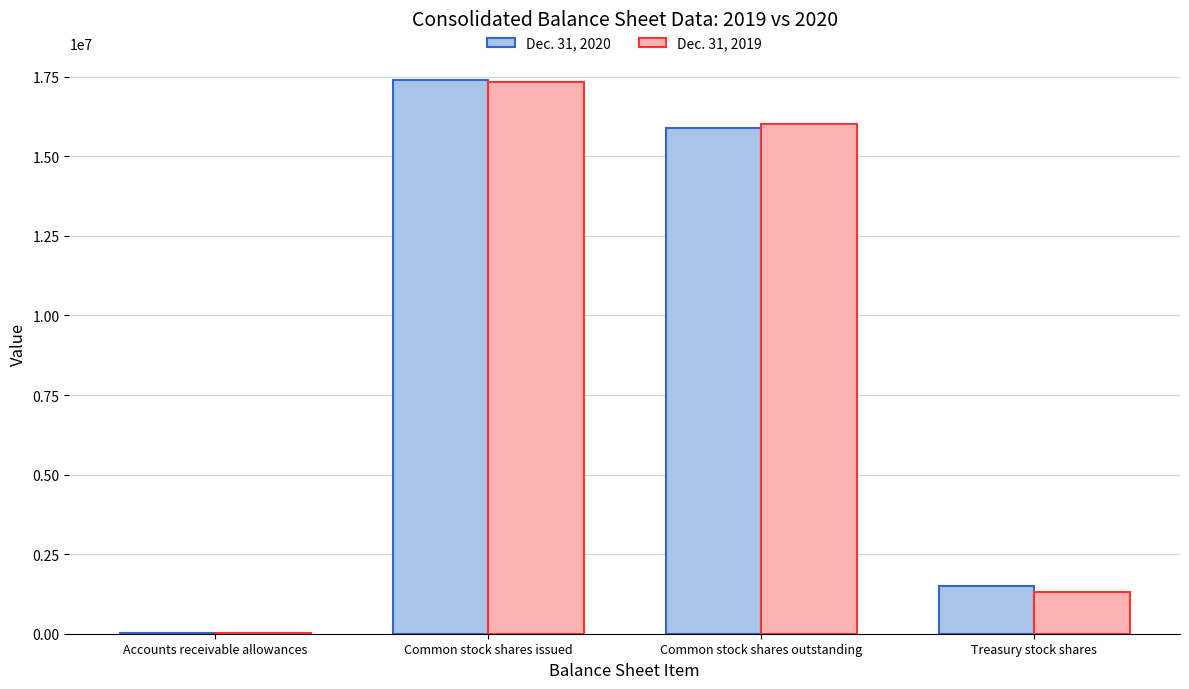

Is it true that Dec. 31, 2020 equals 576151 at Treasury stock shares?

False